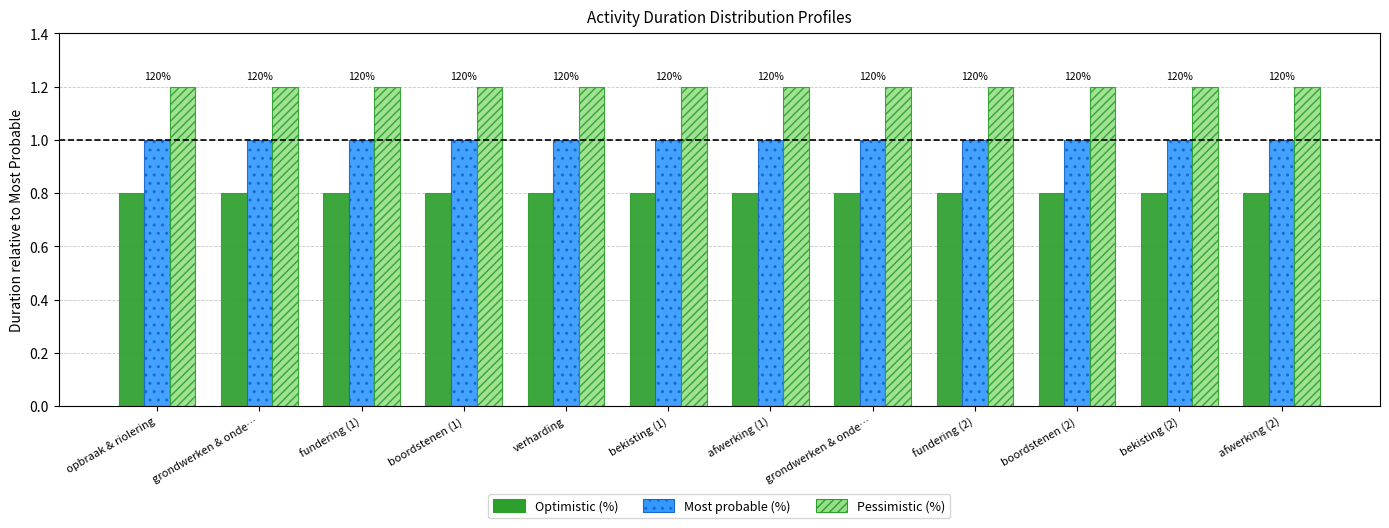

Are the bars grouped side by side (vs. stacked)?

Yes